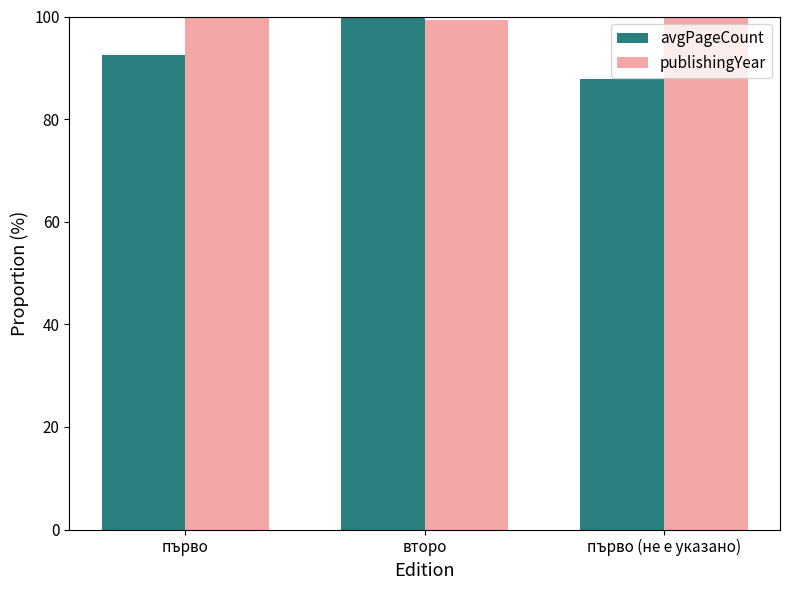

What is the difference between the highest and lowest values at първо (не е указано)?

12.2